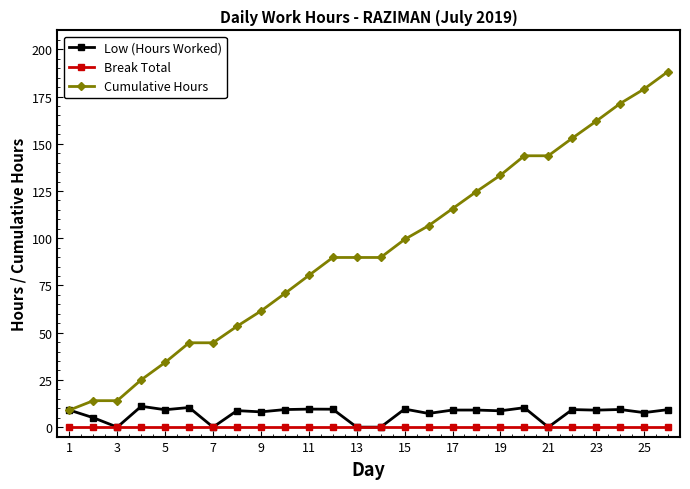

Count the number of categories in the chart.

26